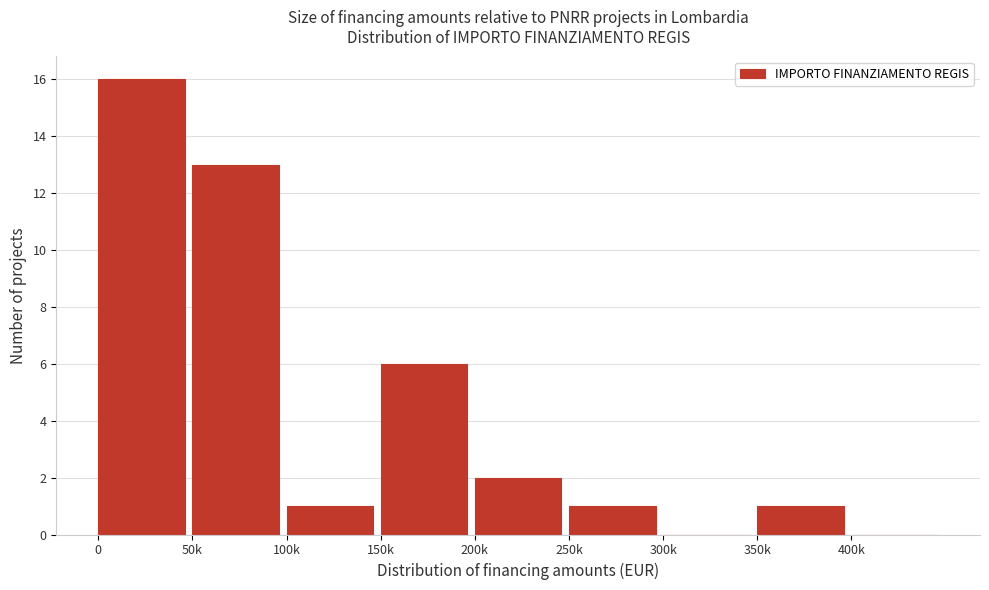

Reading left to right, what are all the values shown in this chart?

0=16	50k=13	100k=1	150k=6	200k=2	250k=1	300k=0	350k=1	400k=0